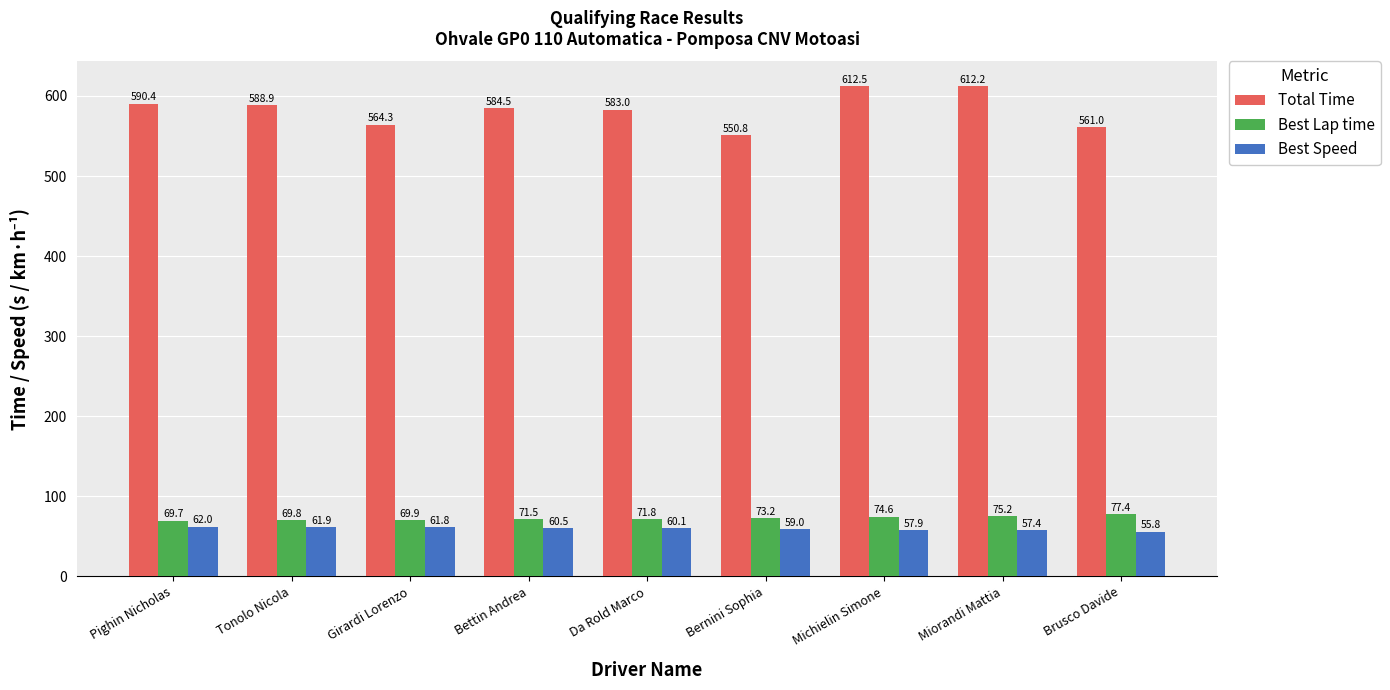

At which category does the chart reach its minimum across all series?

Brusco Davide